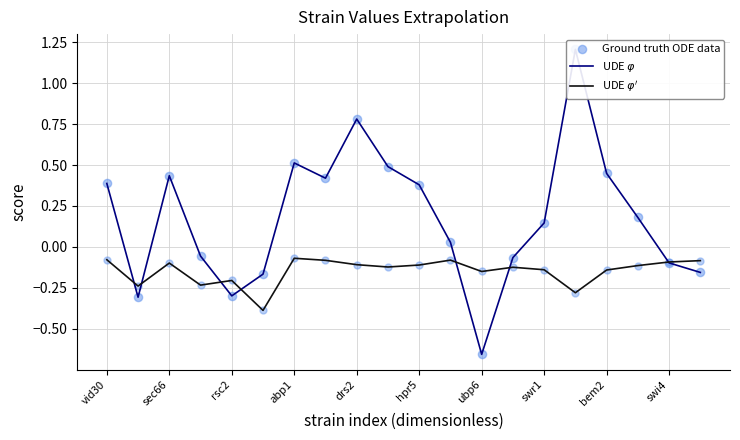

At how many categories does at least one series exceed 0?

12